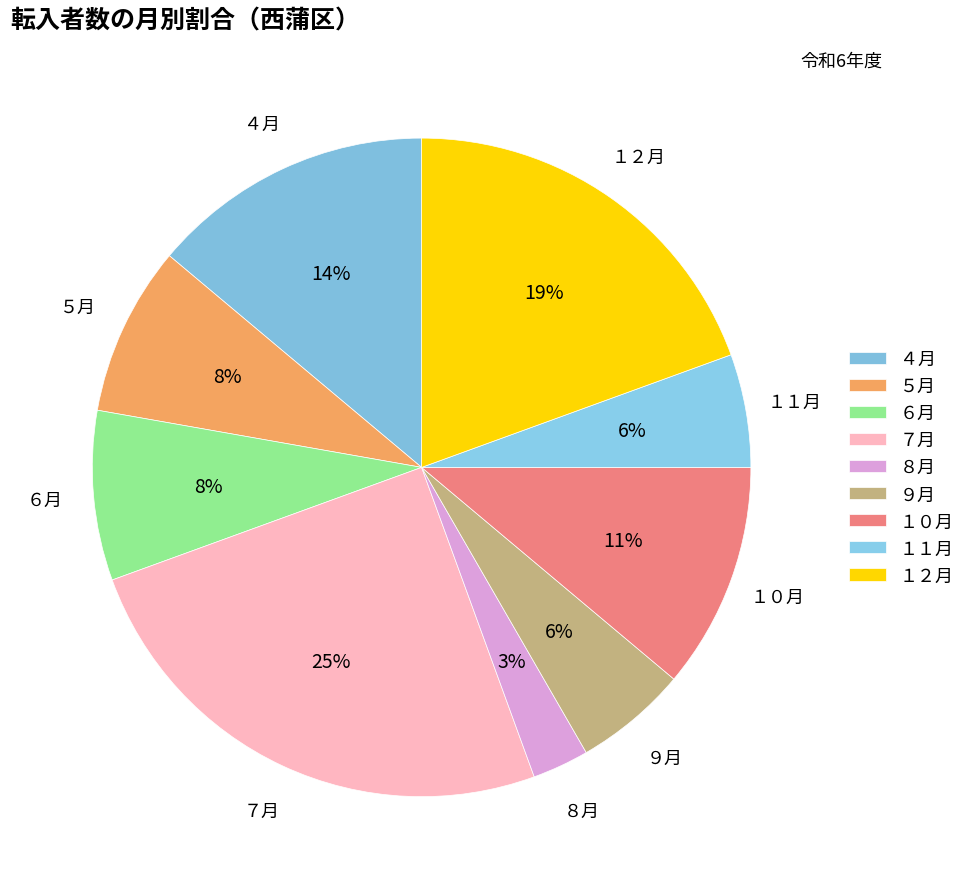

What percentage is the １２月 slice, to the nearest percent?

19%